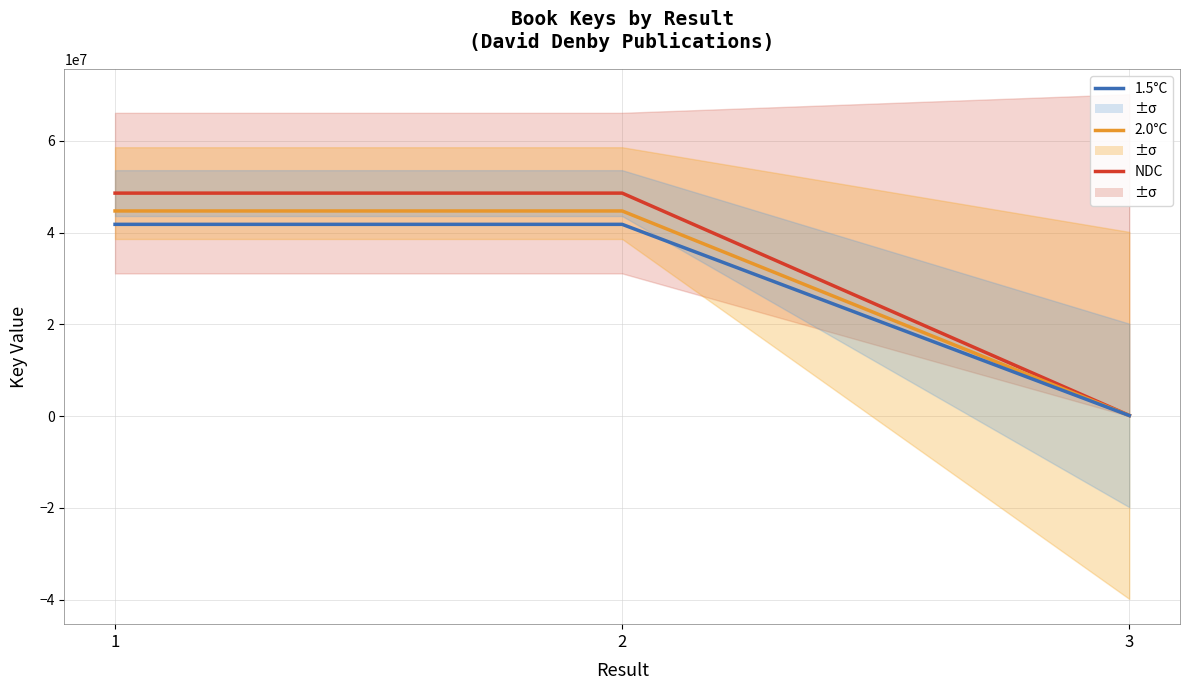

How many lines are shown in the chart?

3